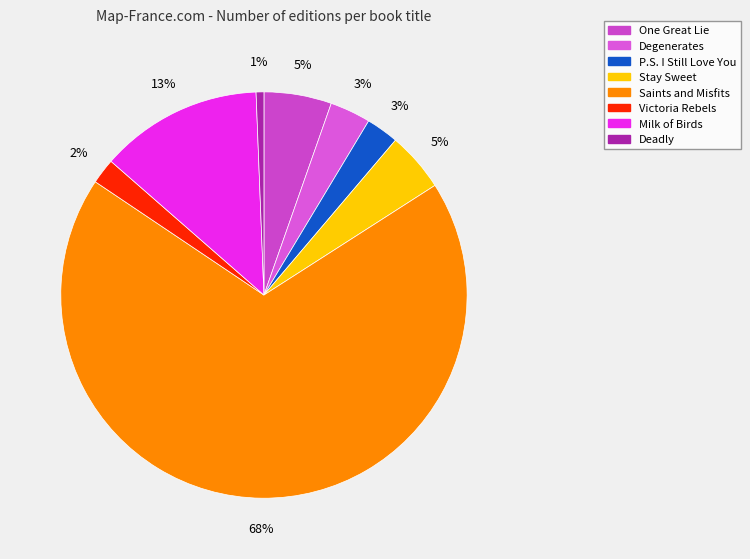

Which category has the biggest portion of the pie?

Saints and Misfits